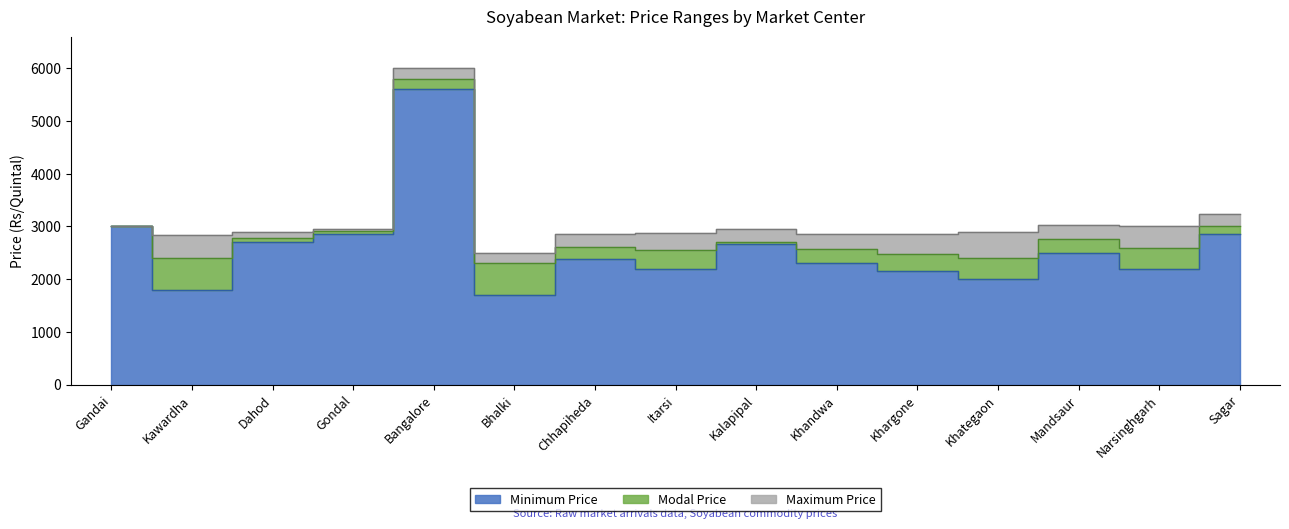

What is the spread (max minus min) of values at Khategaon?

889